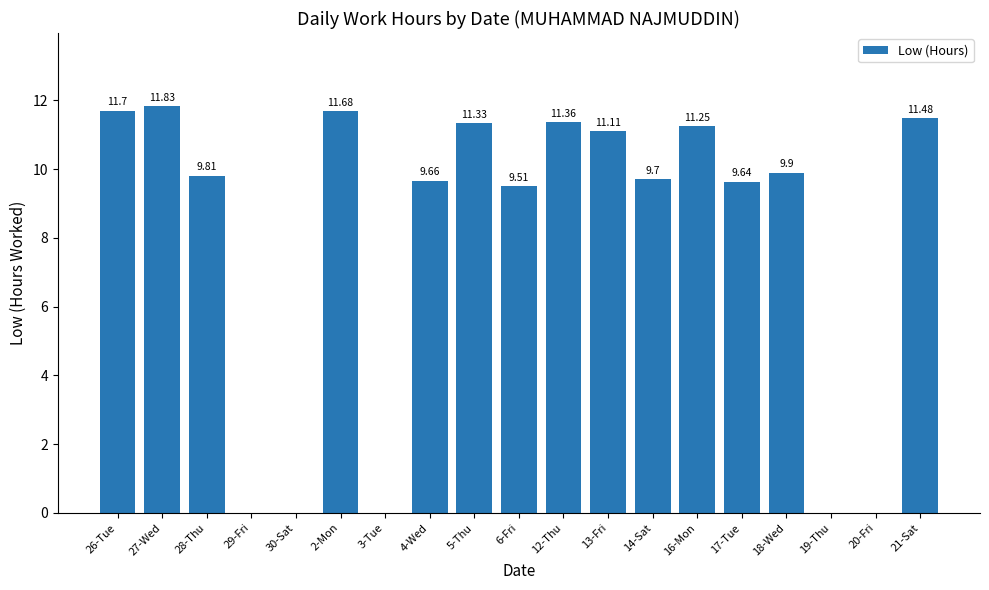

Is it true that the value at 3-Tue is 0.0?

True